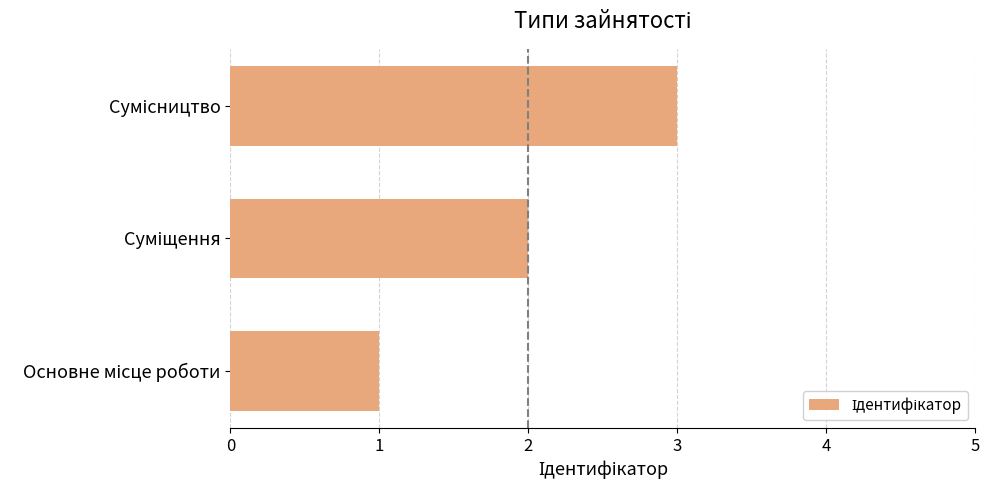

What is the smallest value displayed?

1